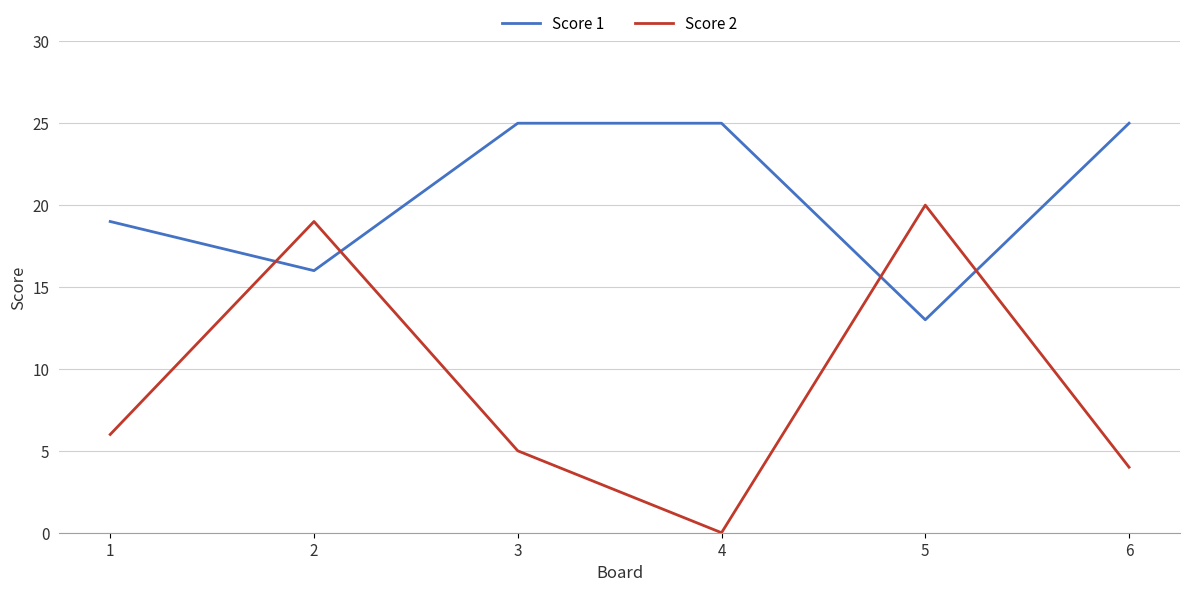

True or false: Score 2 has more than 1 interior local peaks.

True